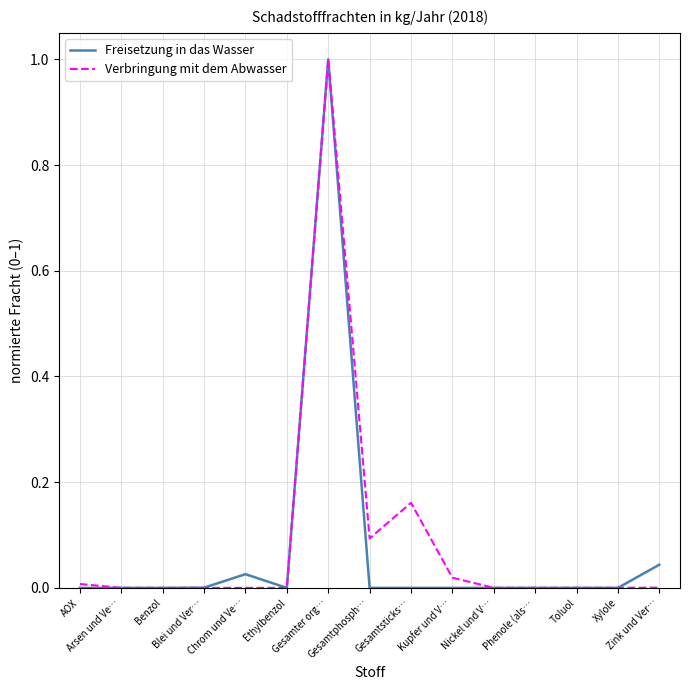

Which series has the largest range (max minus min)?

Freisetzung in das Wasser